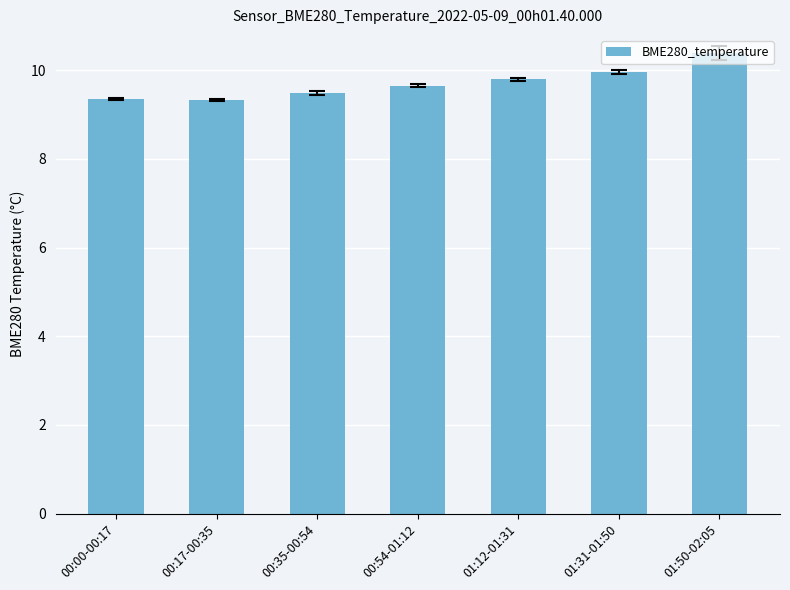

What position from the right is 00:54-01:12?

4